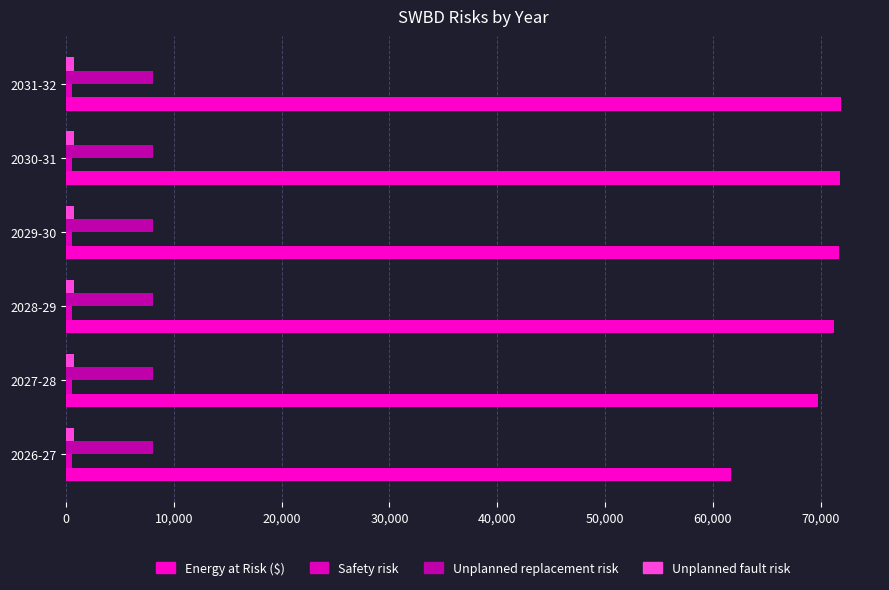

Count the number of categories in the chart.

6